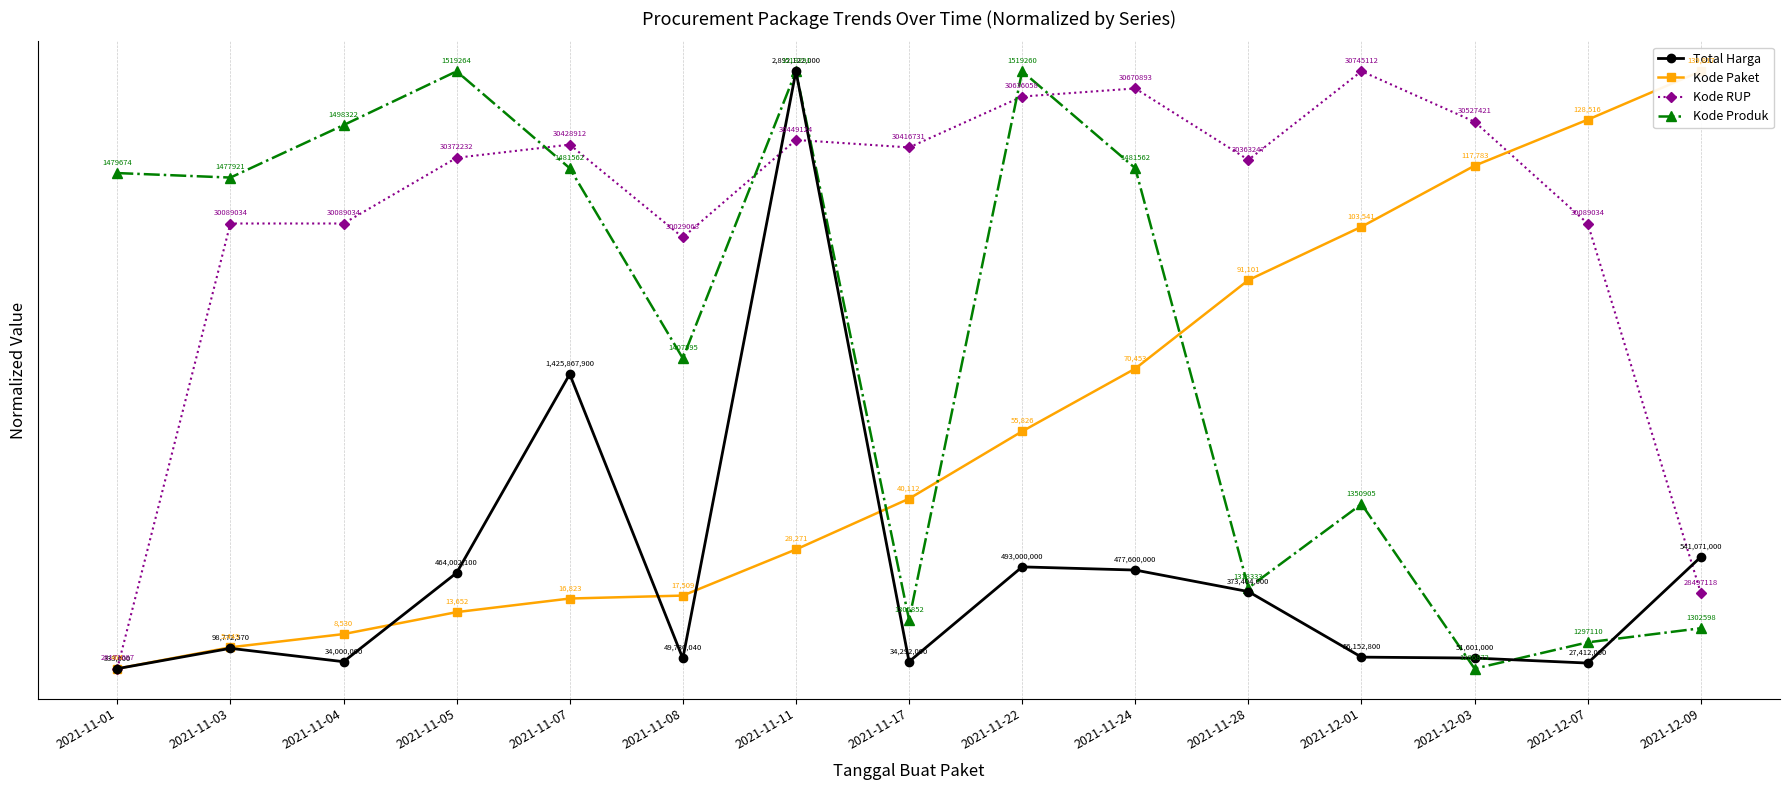

How many interior local valleys does the Total Harga series have?

4